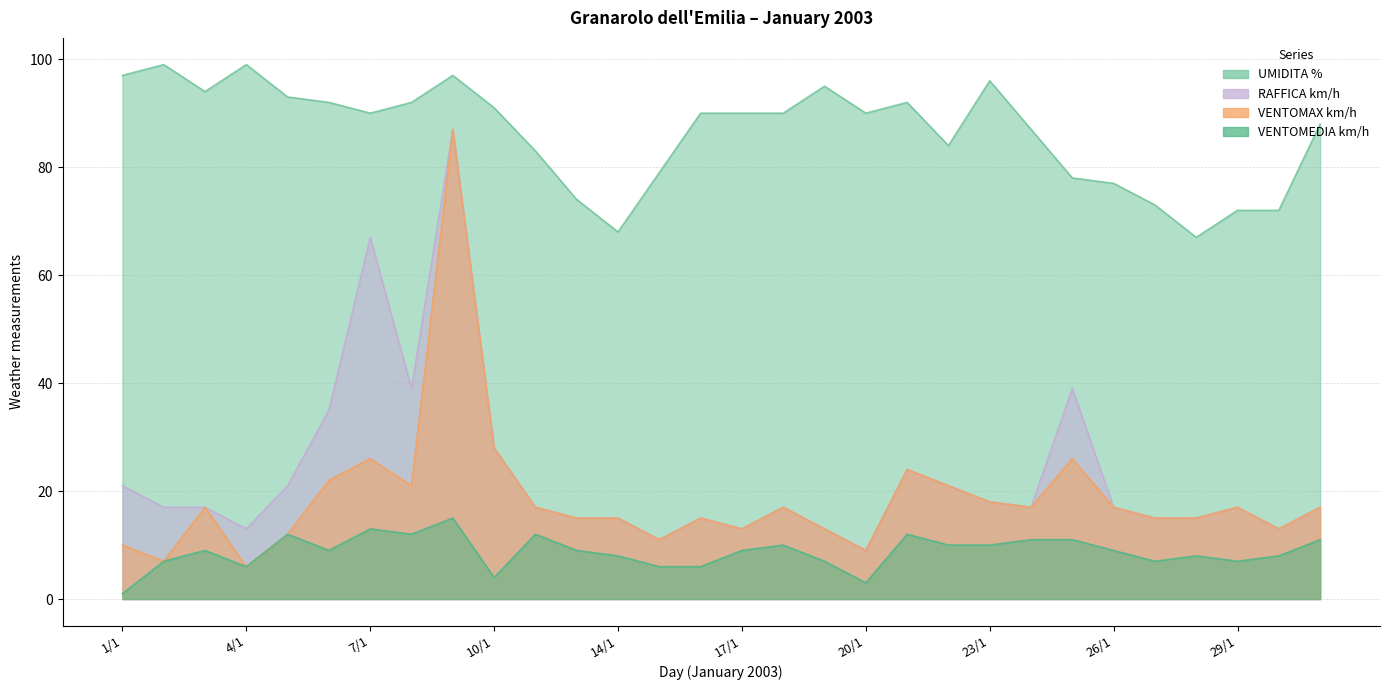

At which label is VENTOMAX km/h closest to 46?

10/1